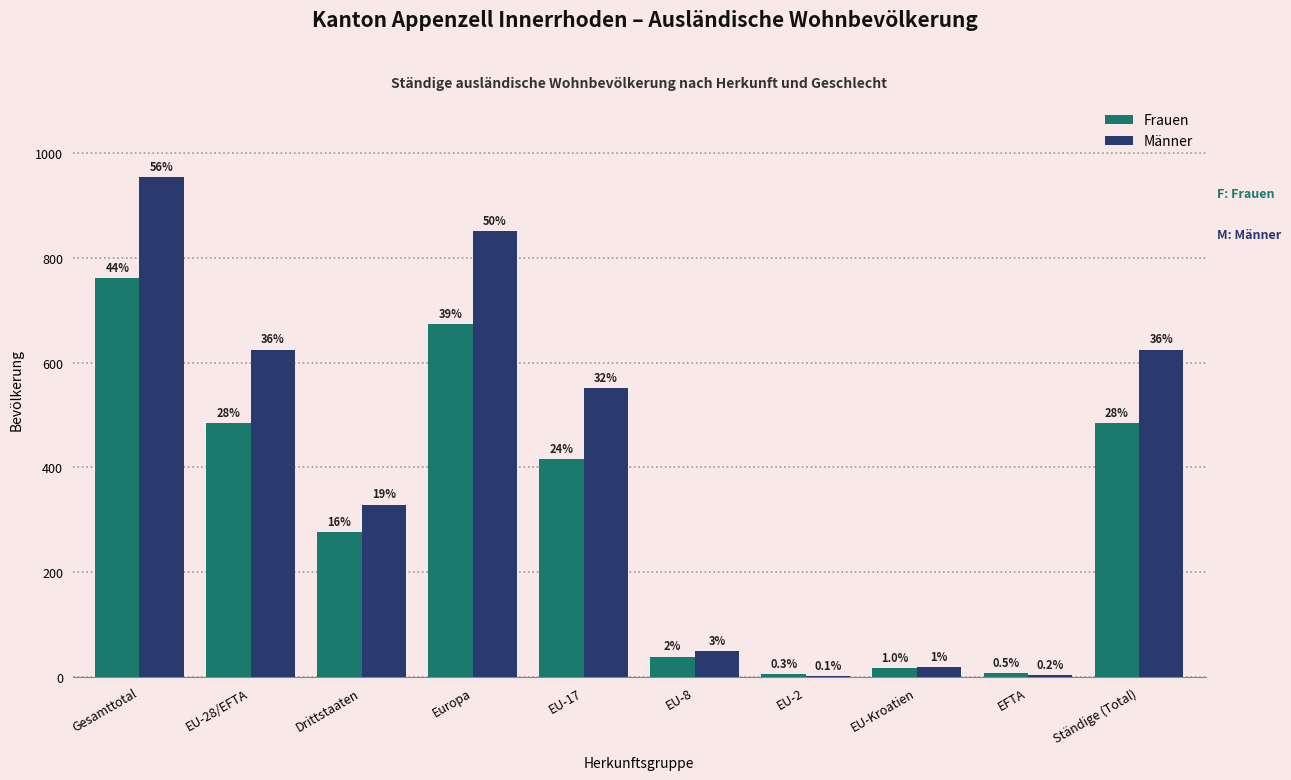

The Männer series shows 625 at EU-28/EFTA. True or false?

True